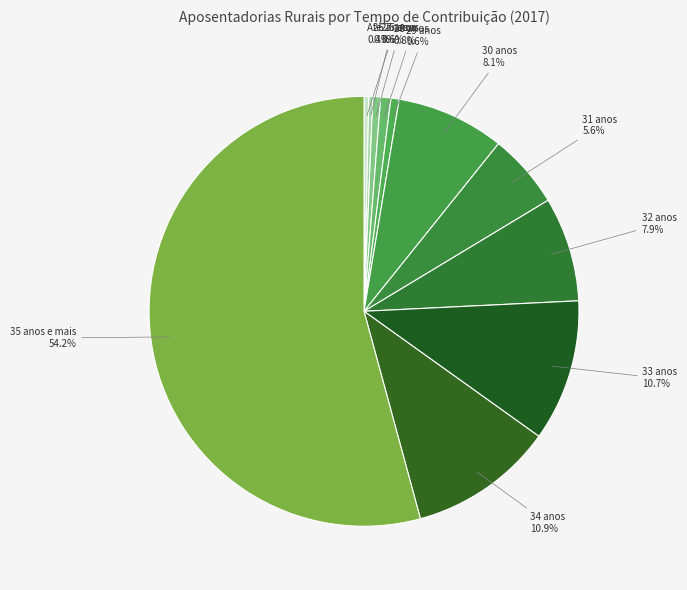

Between 26 anos and 33 anos, which is larger?

33 anos